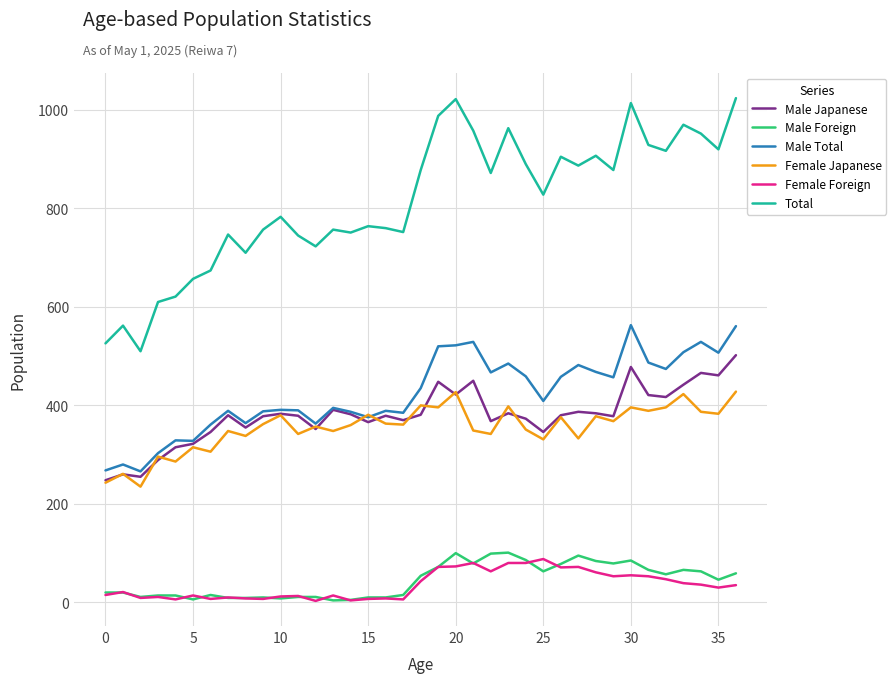

Which series has the widest spread of values?

Total